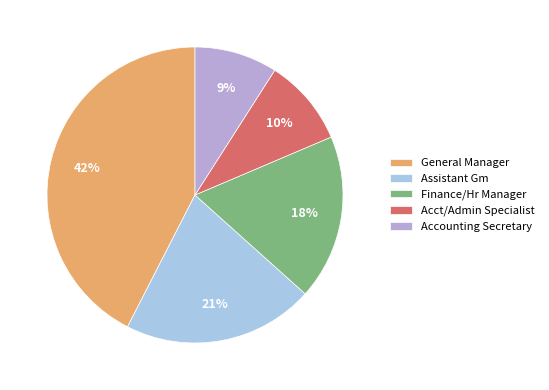

Is it true that Assistant Gm is 21% of the pie?

True